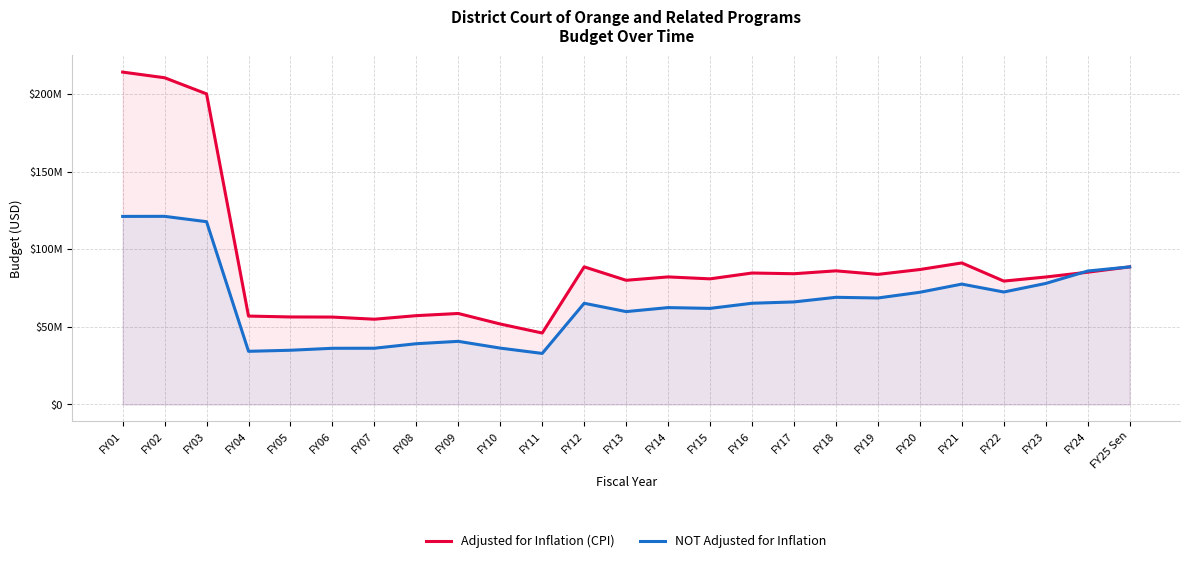

Reading left to right, transcribe all the data shown in this chart.

Adjusted for Inflation (CPI): FY01=214083096	FY02=210439271	FY03=200043659	FY04=56945392	FY05=56381255	FY06=56303626	FY07=54918344	FY08=57218892	FY09=58614304	FY10=51832413	FY11=46028019	FY12=88642943	FY13=79990708	FY14=82164861	FY15=80922035	FY16=84676691	FY17=84216422	FY18=86080375	FY19=83795517	FY20=86924382	FY21=91168107	FY22=79482936	FY23=82108115	FY24=85202740	FY25 Sen=88626631
NOT Adjusted for Inflation: FY01=121133641	FY02=121180342	FY03=117731801	FY04=34253360	FY05=34932985	FY06=36202707	FY07=36229707	FY08=39147707	FY09=40664040	FY10=36312991	FY11=32886212	FY12=65193836	FY13=59821946	FY14=62404011	FY15=61899849	FY16=65202267	FY17=66054290	FY18=69029761	FY19=68590587	FY20=72276247	FY21=77540004	FY22=72444291	FY23=77961371	FY24=85955959	FY25 Sen=88626631